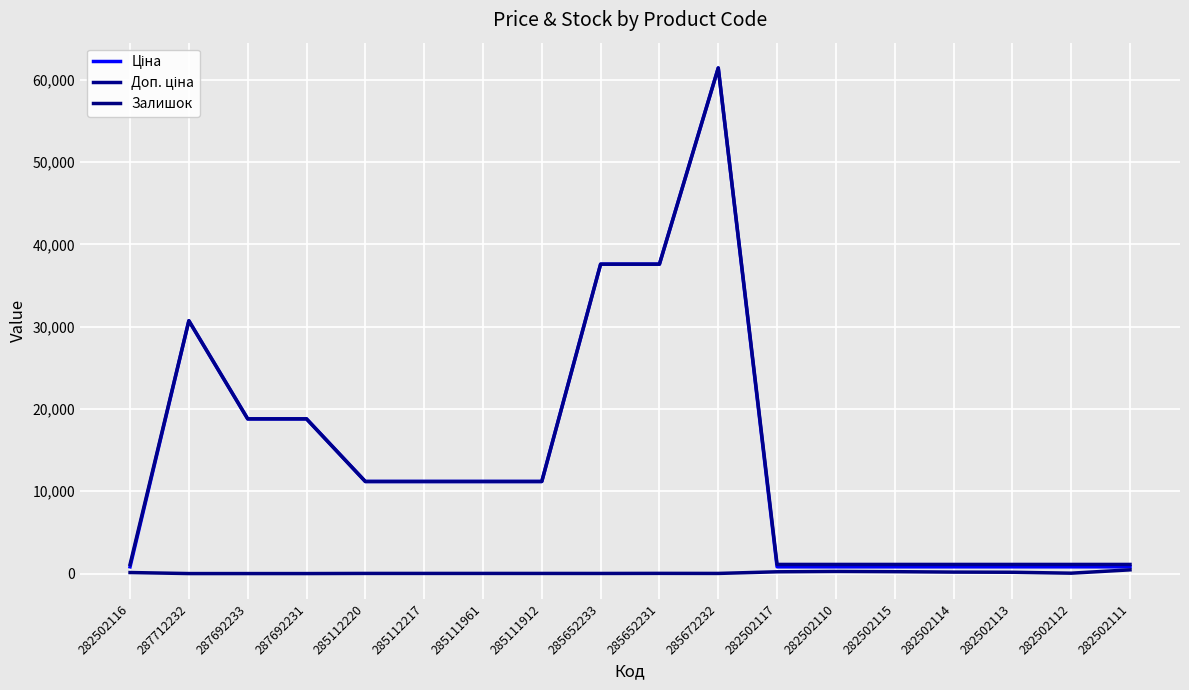

How many lines are shown in the chart?

3